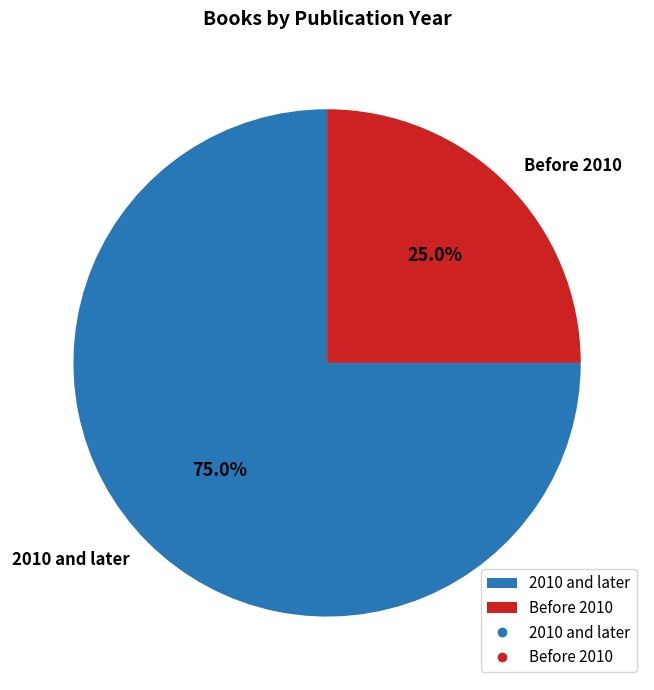

Do Before 2010 and 2010 and later together represent more than half of the pie?

Yes